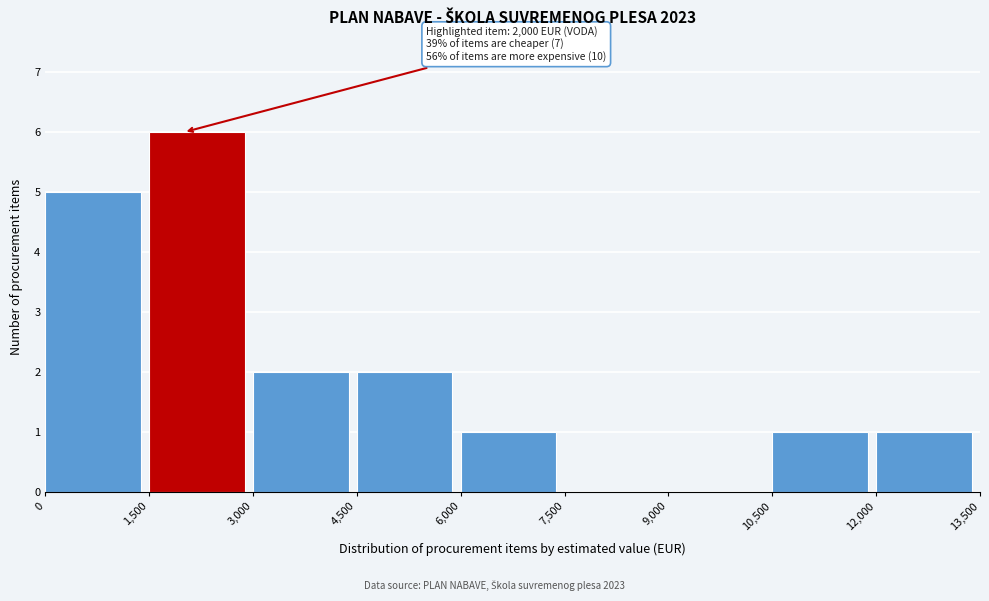

Over which range of the x-axis is the bar tallest?

1,500 to 3,000